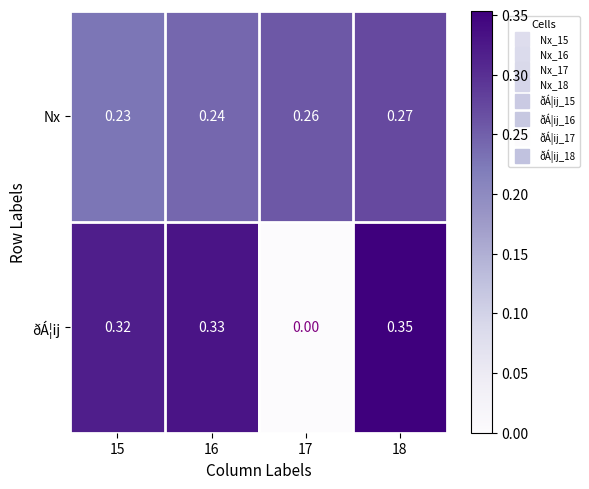

Which series has the widest spread of values?

ðÁ¦ij